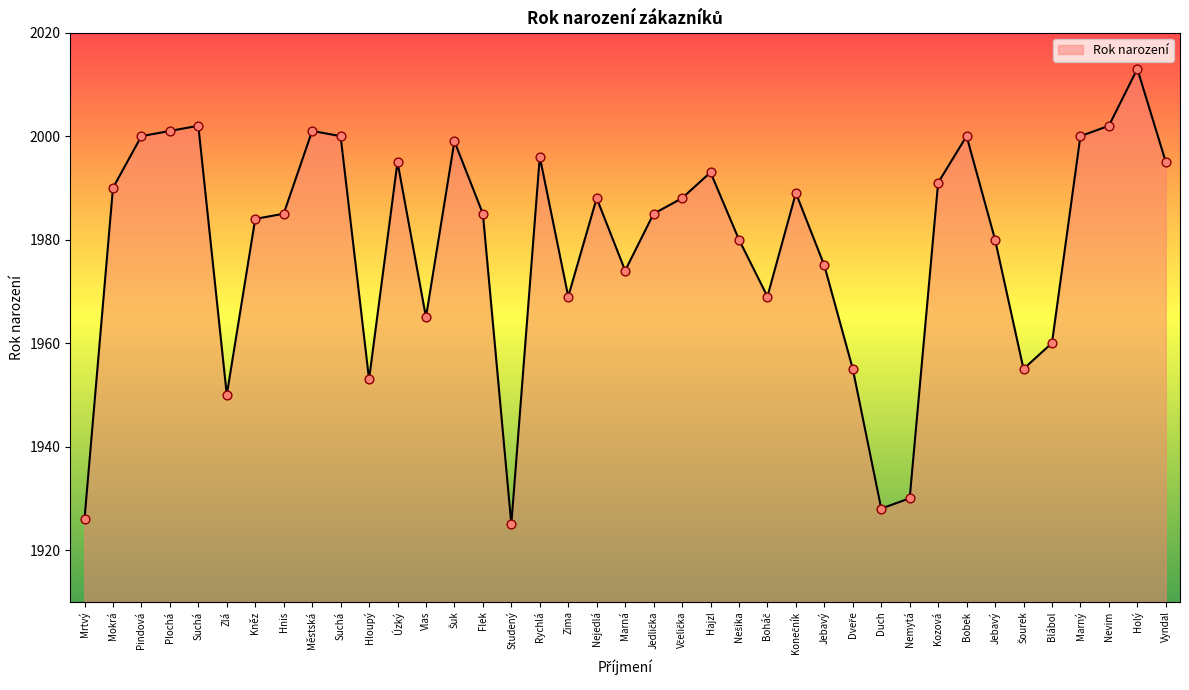

How many lines are shown in the chart?

1